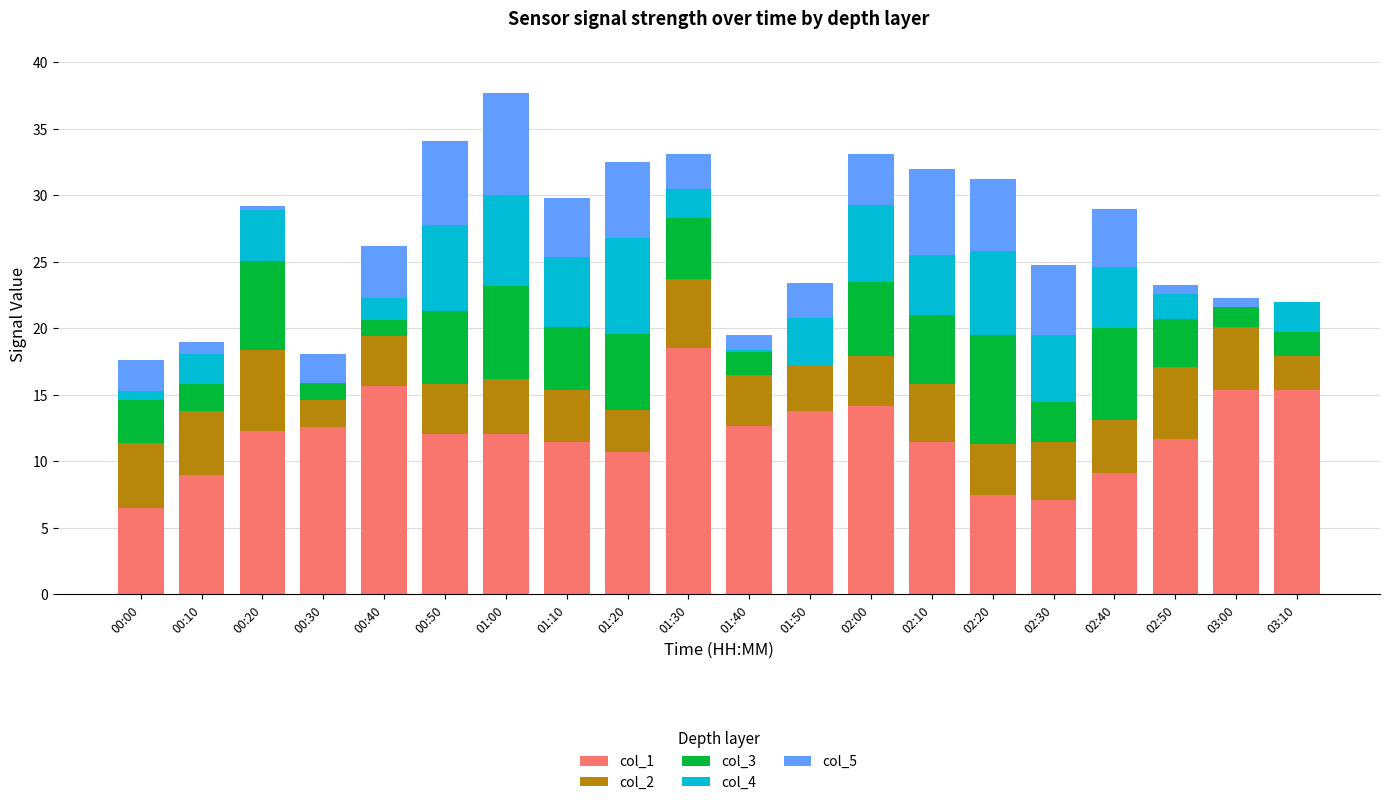

The value of col_1 at 02:30 is 3.9. True or false?

False